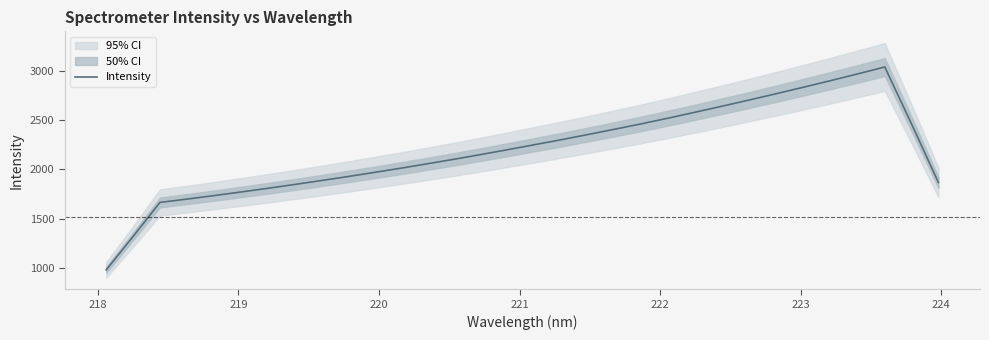

What is the highest value of the Intensity series?

3042.5